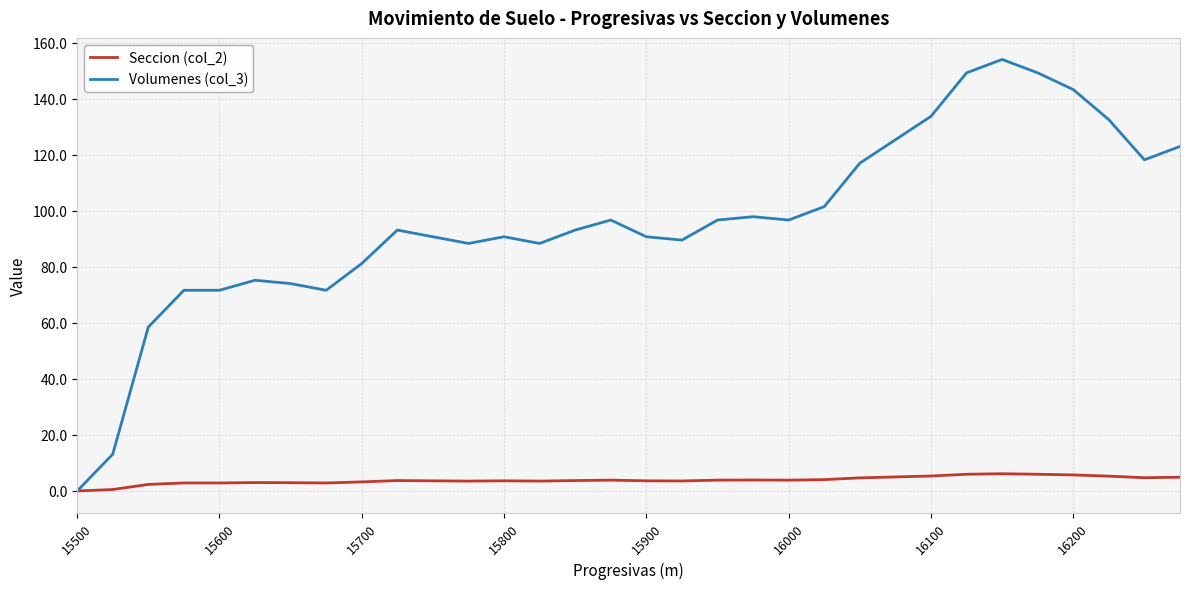

Which series has the widest spread of values?

Volumenes (col_3)